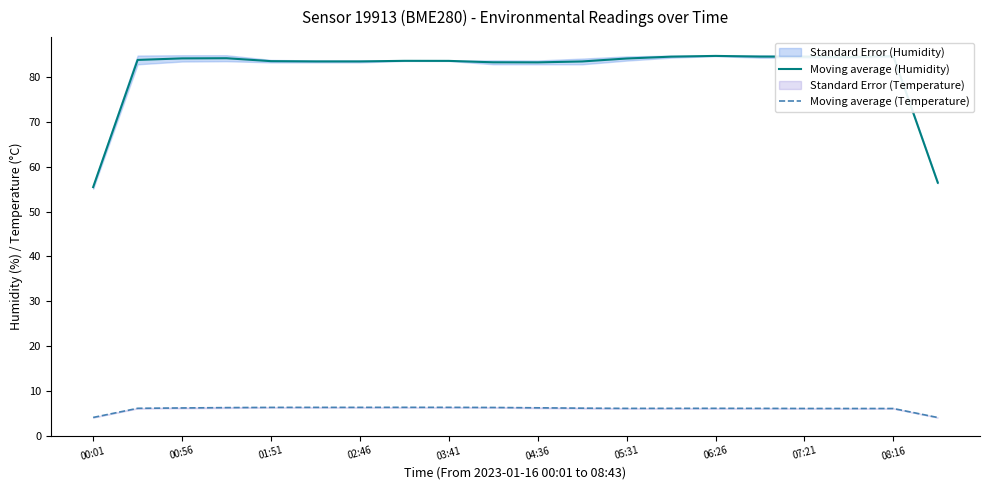

The value of Moving average (Temperature) at 13 is 1.9. True or false?

False